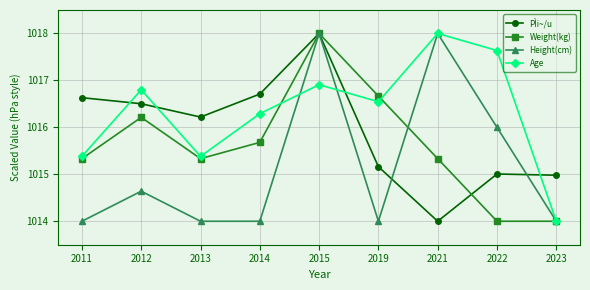

Does the chart display data point markers on the line(s)?

Yes